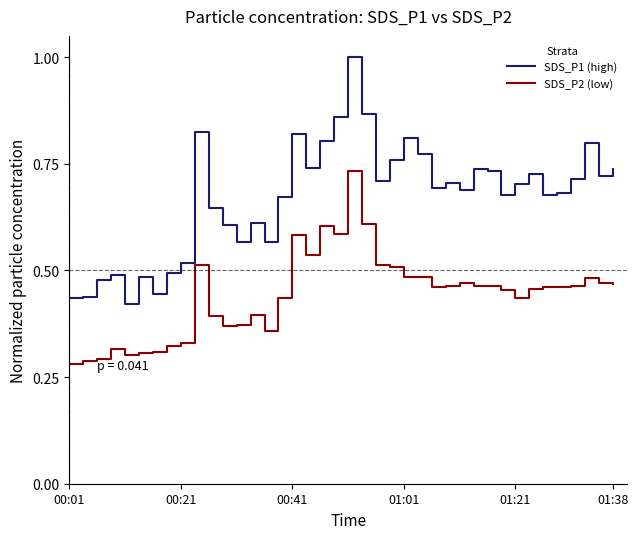

What is the highest value of the SDS_P1 (high) series?

1.0